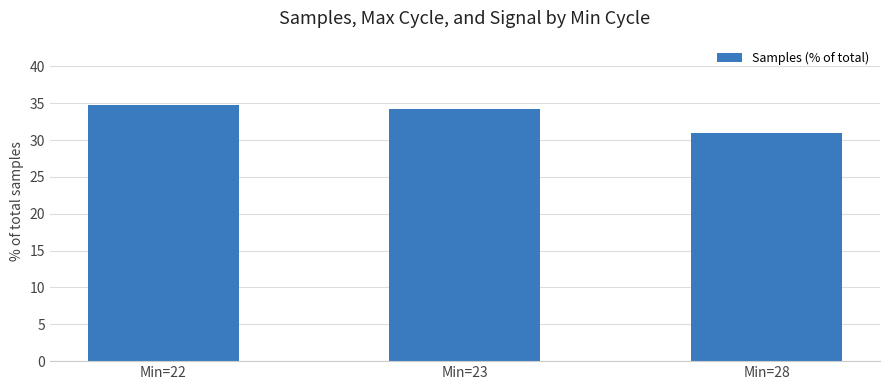

Reading left to right, what are all the values shown in this chart?

34.8	34.3	30.9